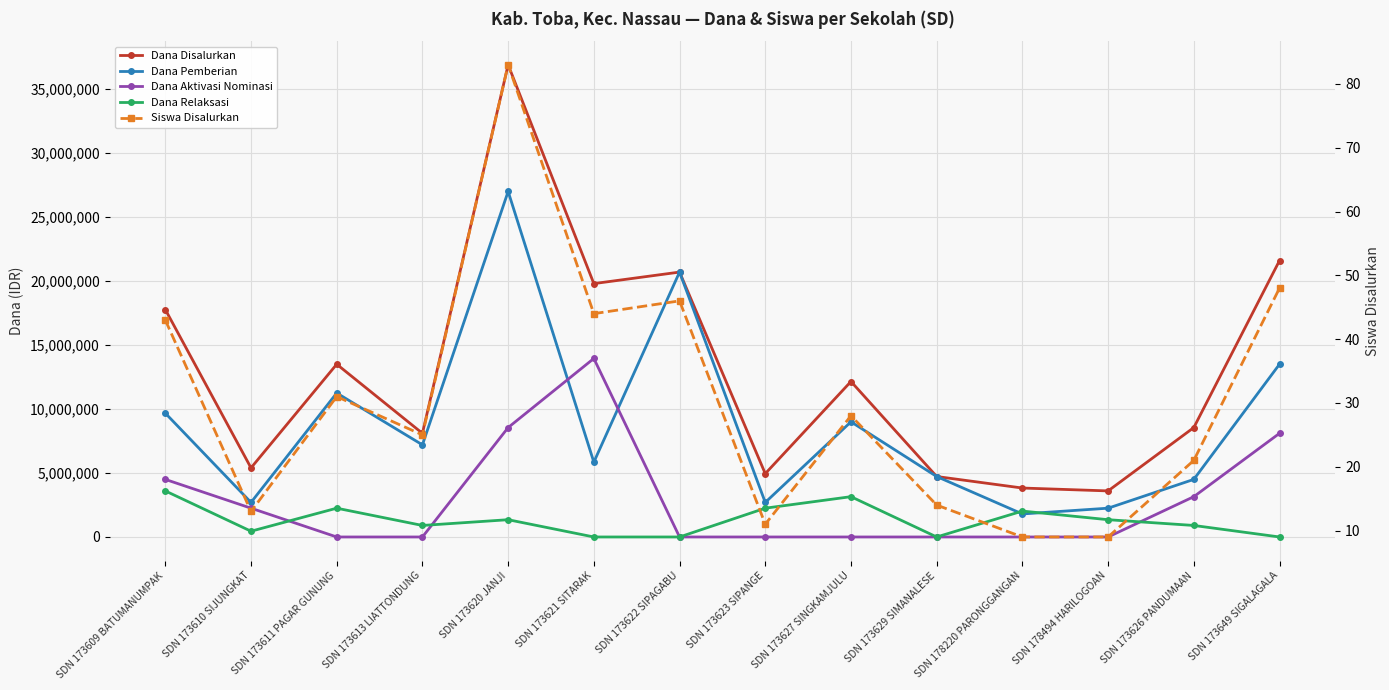

Where do Dana Pemberian and Dana Relaksasi first cross each other?

SDN 173629 SIMANALESE and SDN 178220 PARONGGANGAN